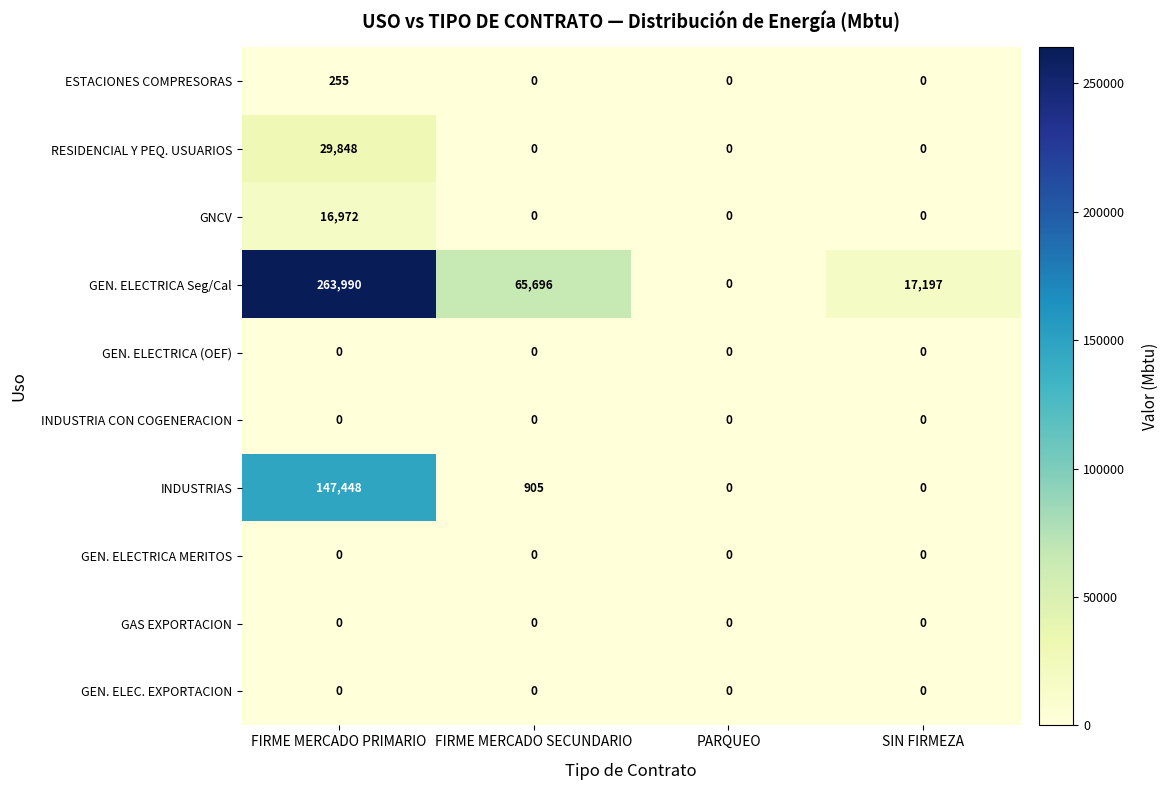

How many data points does each series have?

4